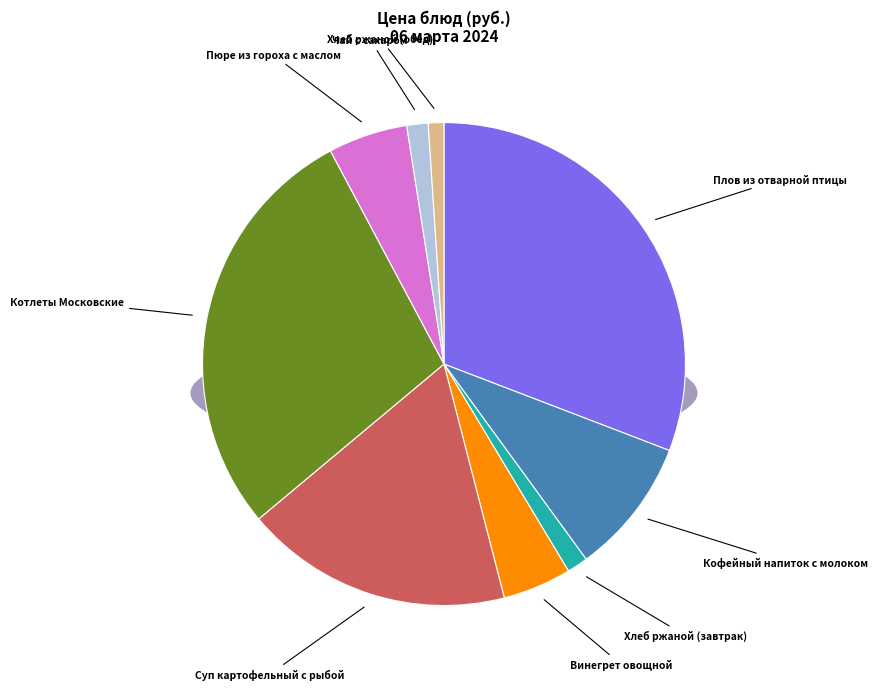

Rank the categories by value from lowest to highest.

Хлеб ржаной (обед), Хлеб ржаной (завтрак), Чай с сахаром, Винегрет овощной, Пюре из гороха с маслом, Кофейный напиток с молоком, Суп картофельный с рыбой, Котлеты Московские, Плов из отварной птицы